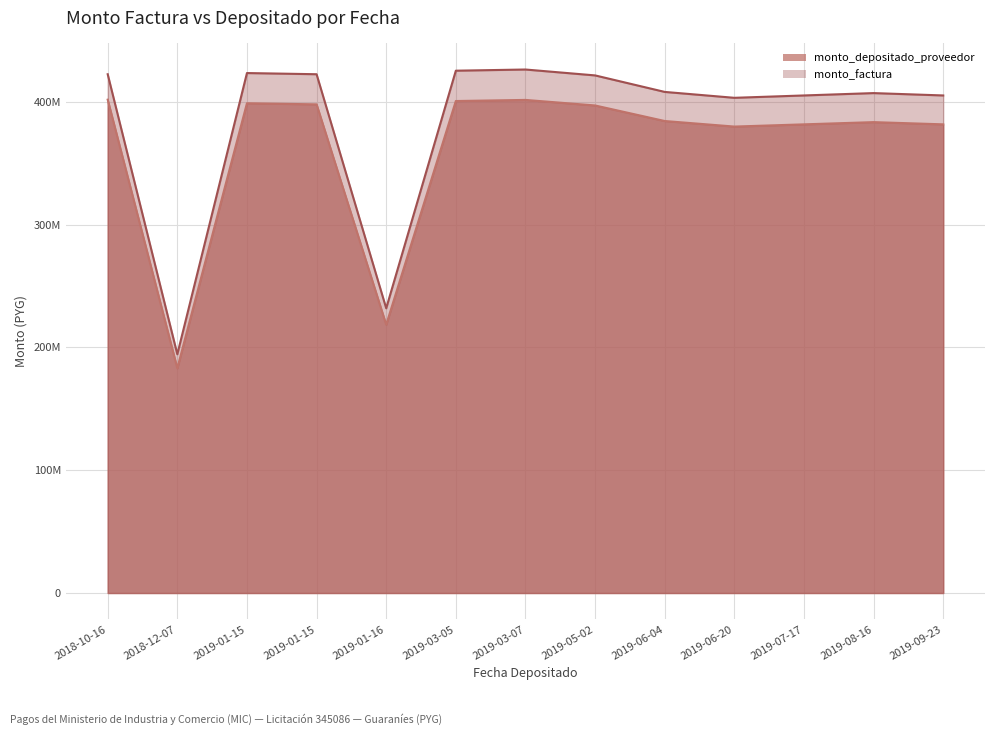

At which label is monto_factura closest to 310320000?

2019-01-16